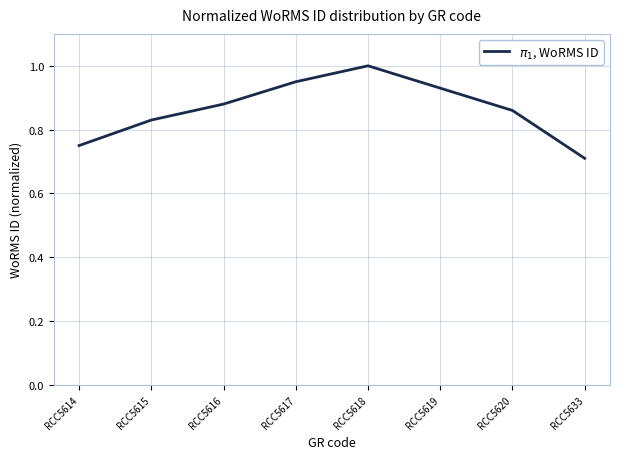

The chart shows a value of 1.4 at RCC5618. True or false?

False